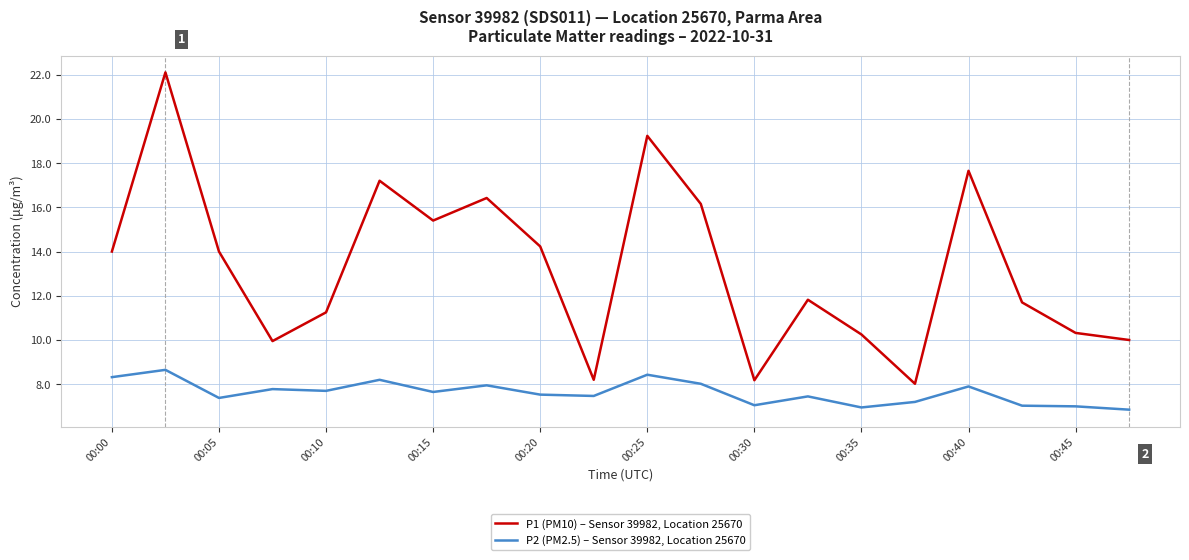

Which series has the largest range (max minus min)?

P1 (PM10) – Sensor 39982, Location 25670